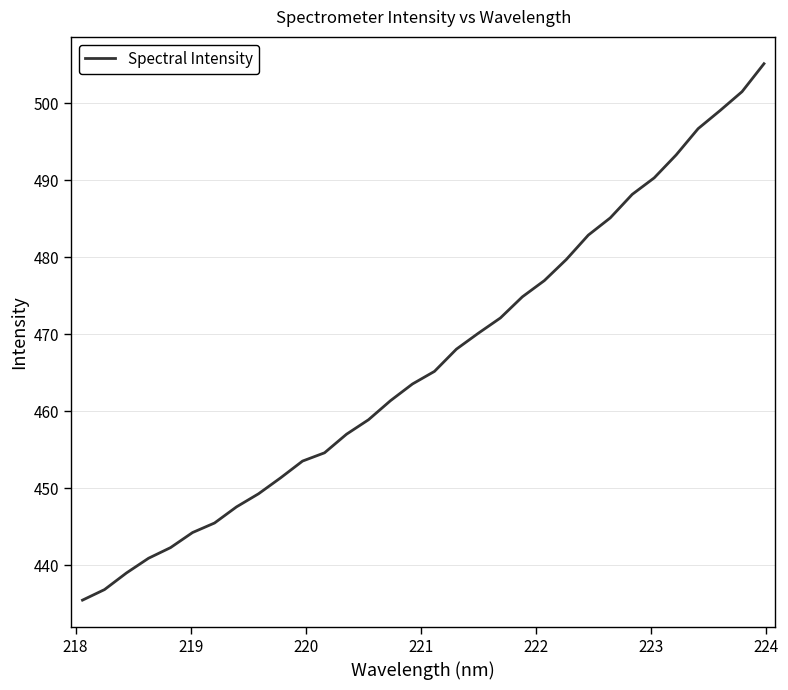

What is the maximum value shown in the chart?

505.2